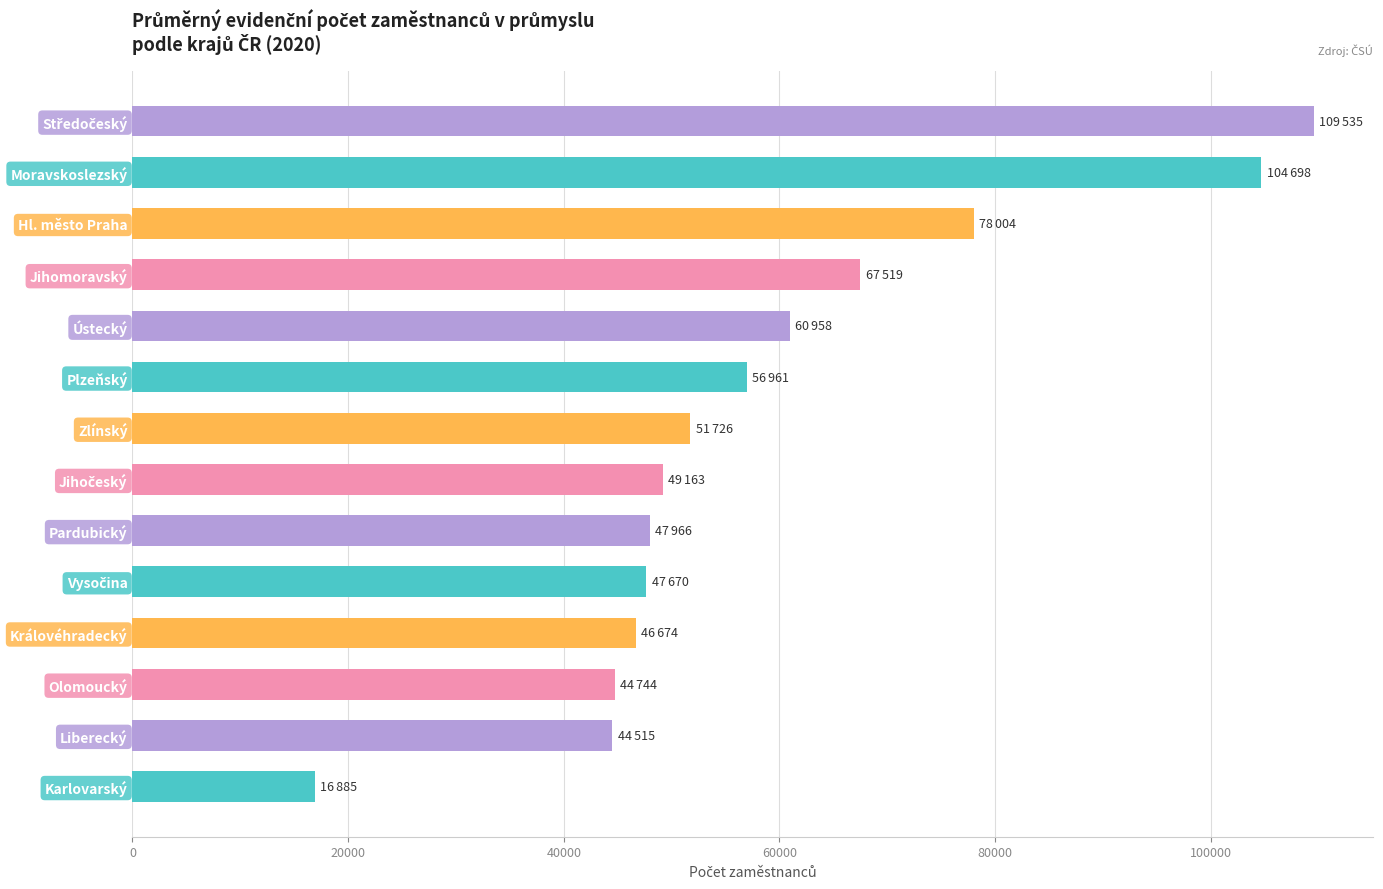

What is the greatest value displayed?

109535